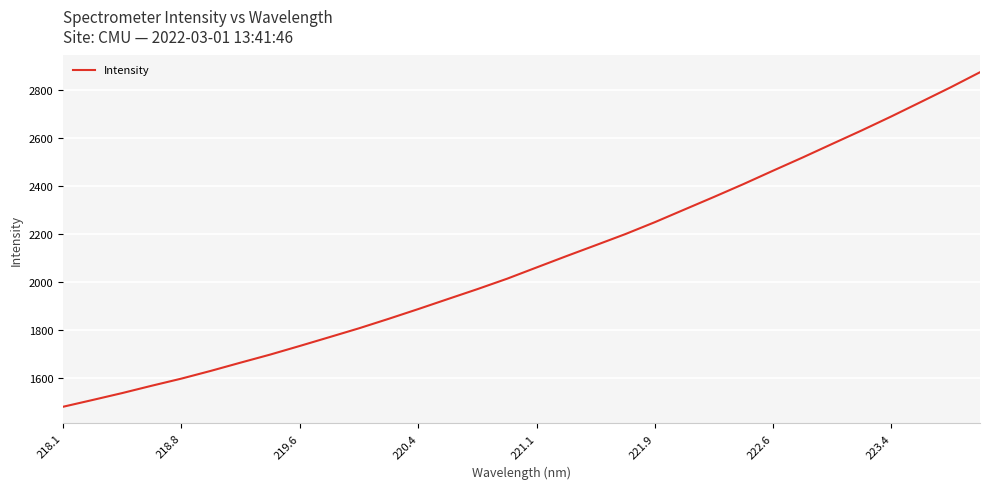

What is the smallest value displayed?

1479.8